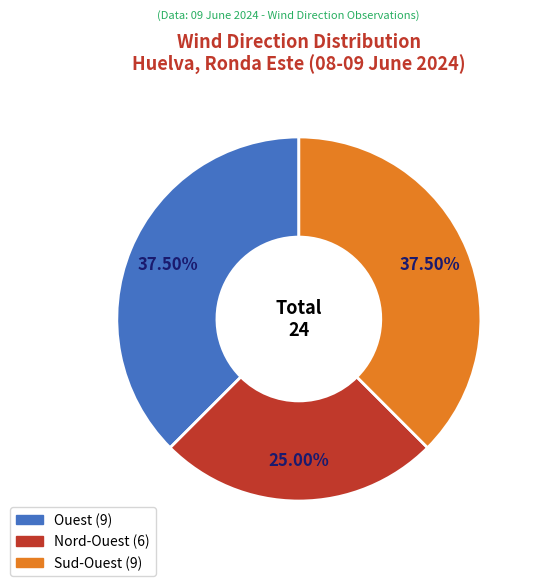

How many slices are in this pie chart?

3